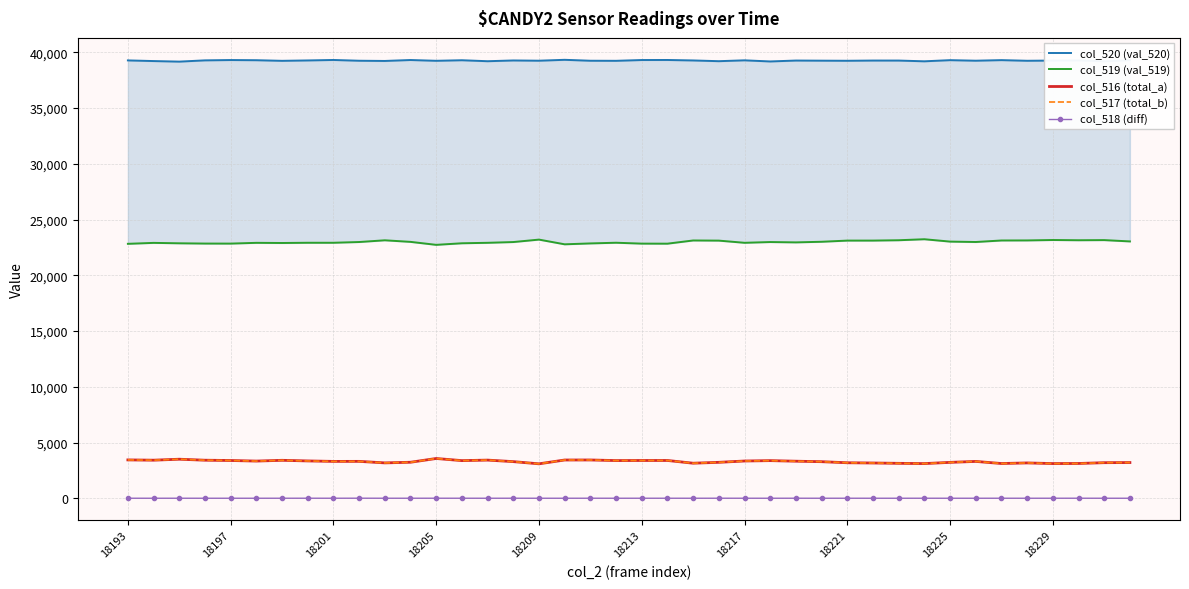

True or false: col_518 (diff) has more than 1 interior local peaks.

True